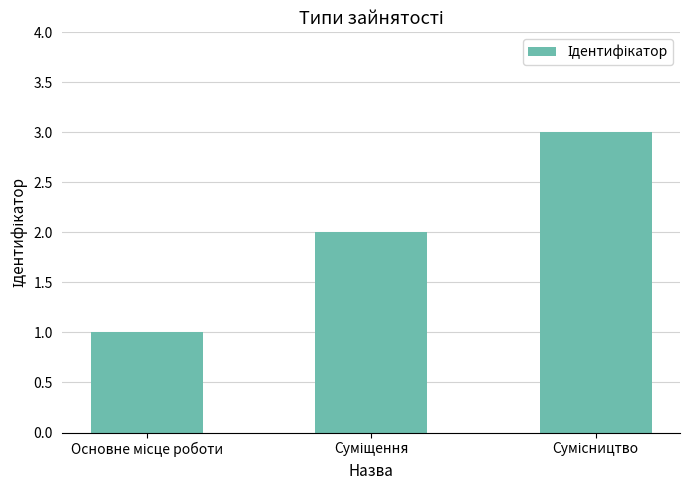

What is the sum of all values?

6